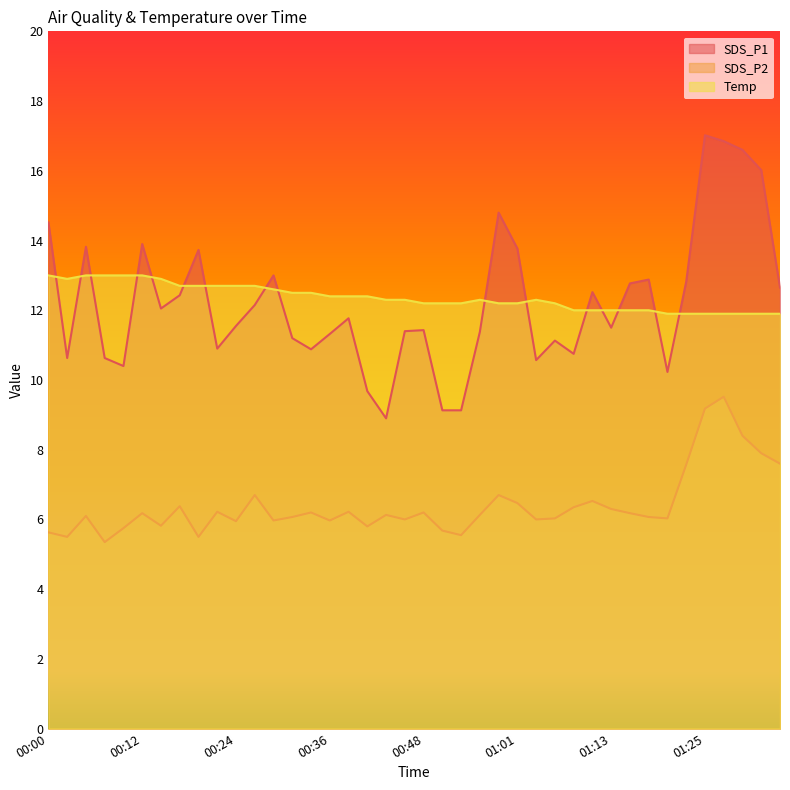

True or false: Temp has a value of 18.9 at 00:58.

False